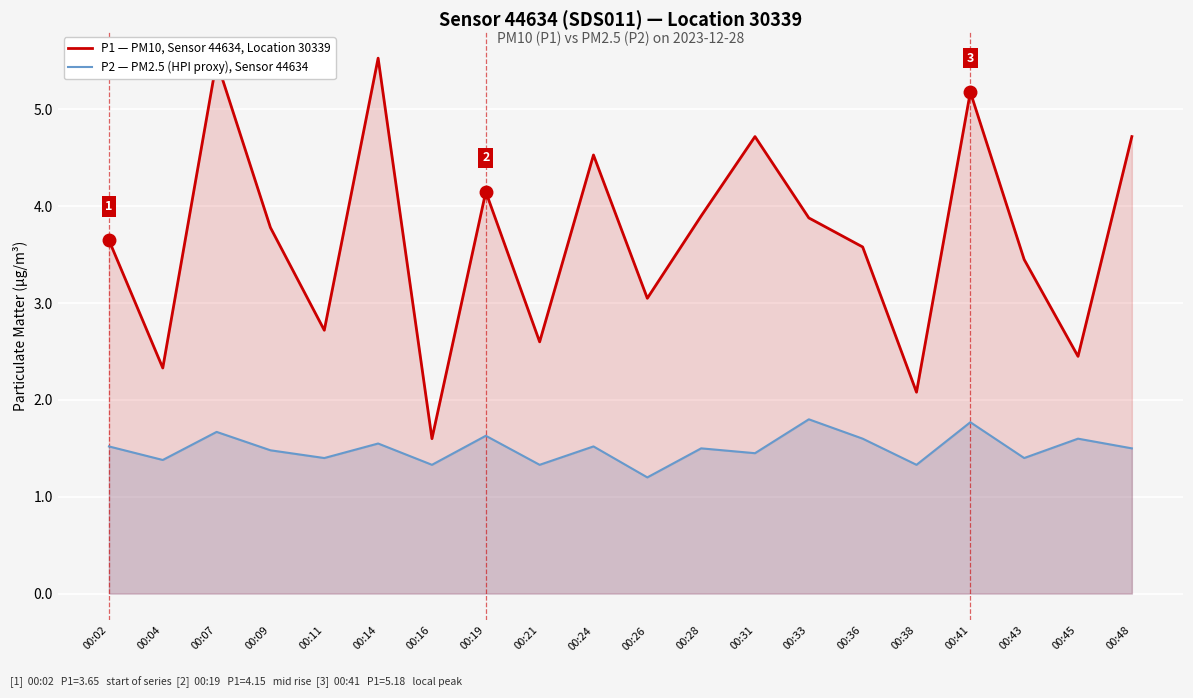

How many categories are shown in the chart?

20